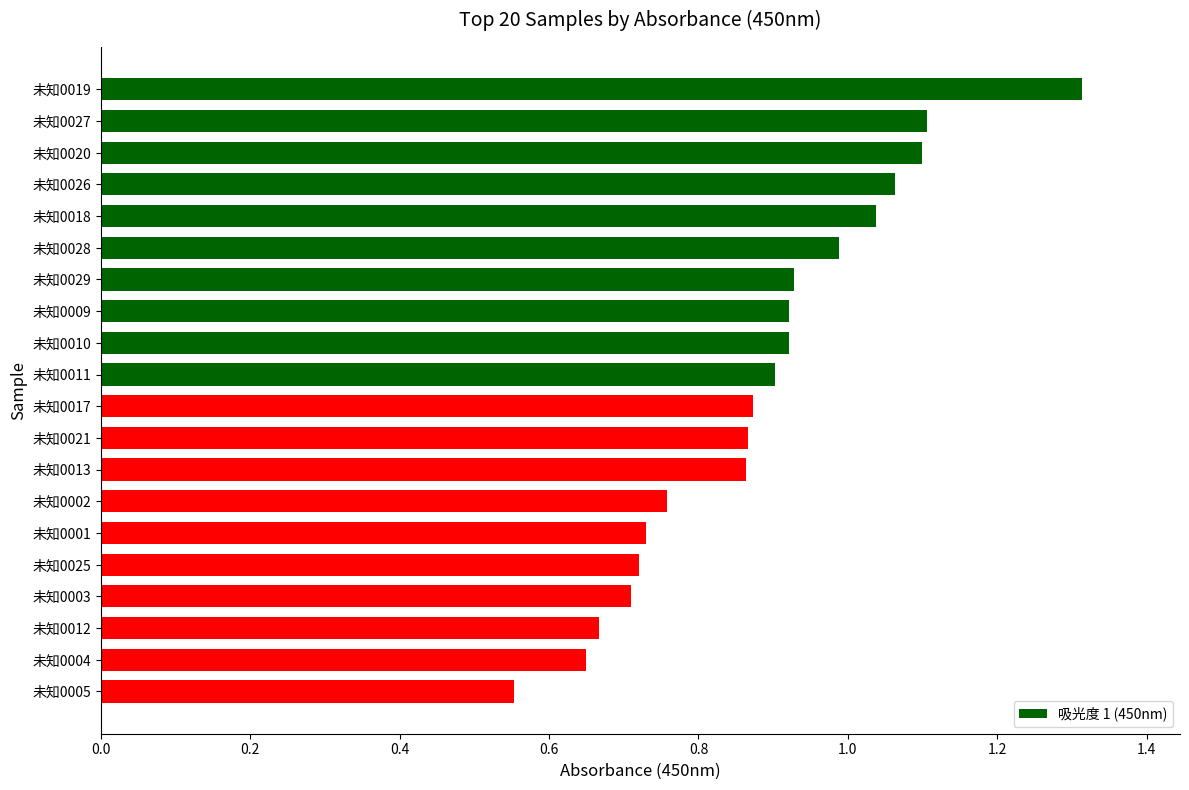

What is the sum of the values at 未知0028 and 未知0021?

1.9